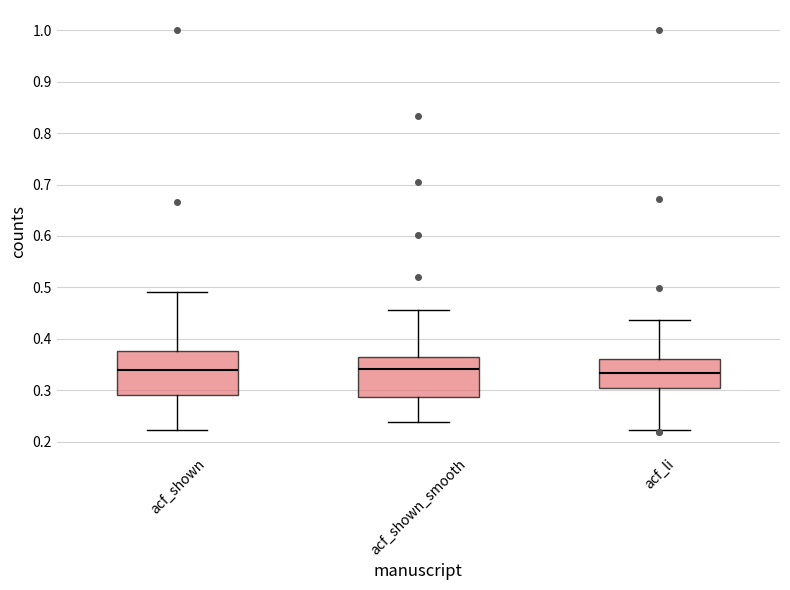

Where is the upper edge of the box for acf_shown_smooth on the y-axis? The values are not printed on the chart, so give them approximately, as read against the axis.

0.37